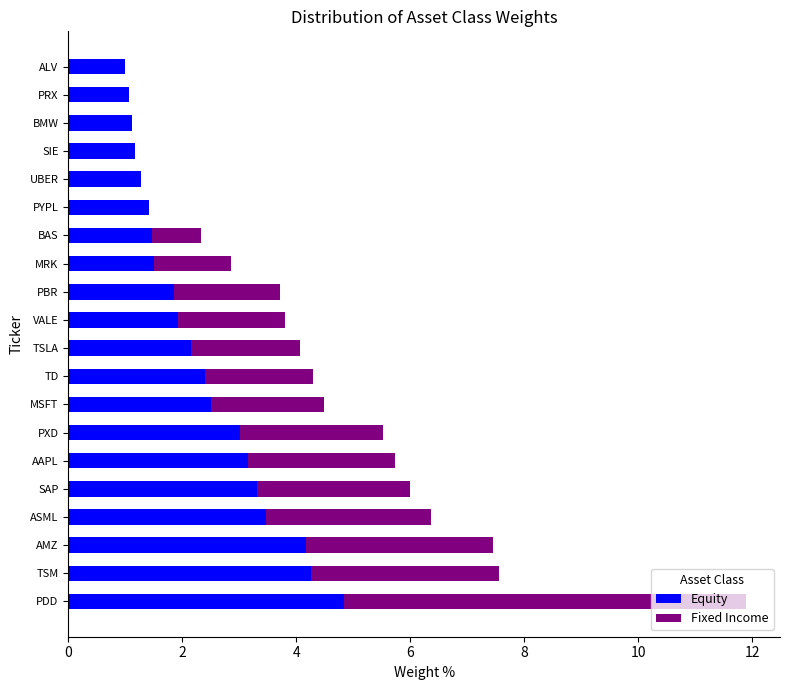

What is the approximate value of Equity at AAPL?

3.2